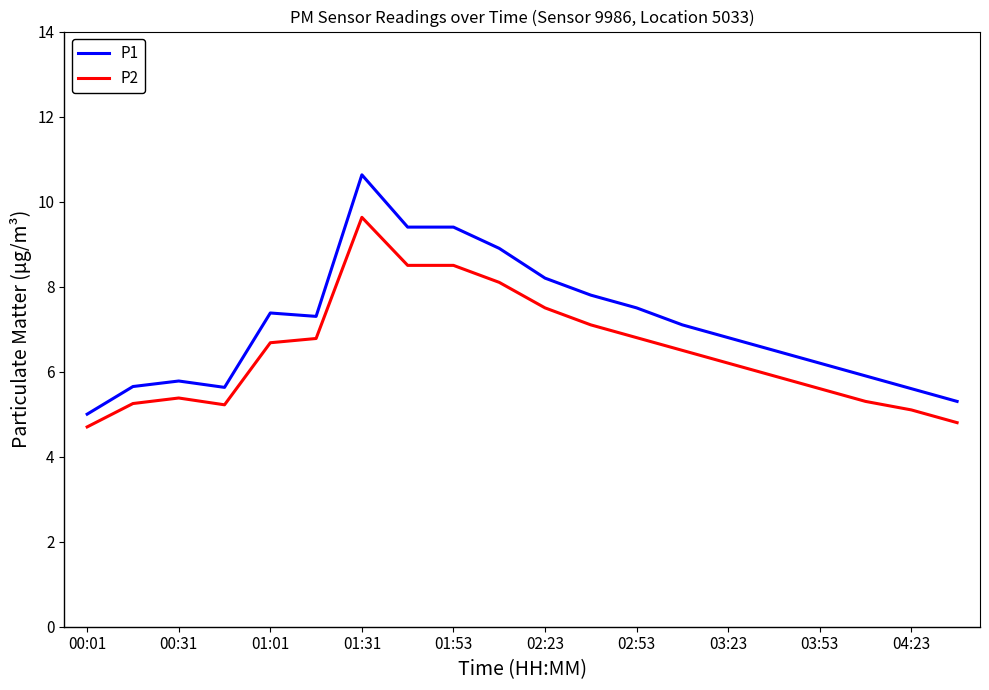

What is the lowest value of the P2 series?

4.7